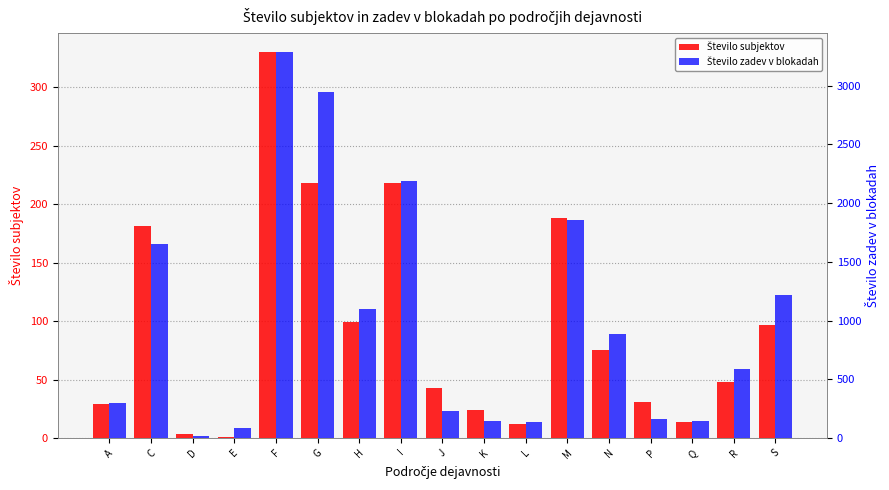

Reading left to right, extract all data points from this chart.

Število subjektov: A=29	C=181	D=3	E=1	F=330	G=218	H=99	I=218	J=43	K=24	L=12	M=188	N=75	P=31	Q=14	R=48	S=97
Število zadev v blokadah: A=300	C=1650	D=17	E=89	F=3282	G=2946	H=1097	I=2187	J=227	K=143	L=132	M=1853	N=884	P=159	Q=146	R=588	S=1220